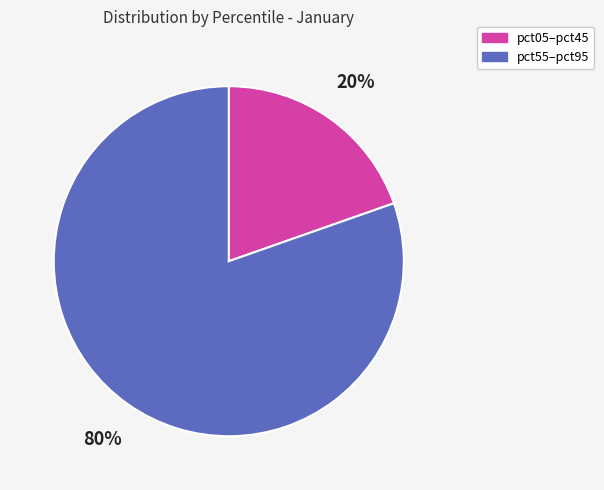

Is there any slice that represents more than half of the pie?

Yes